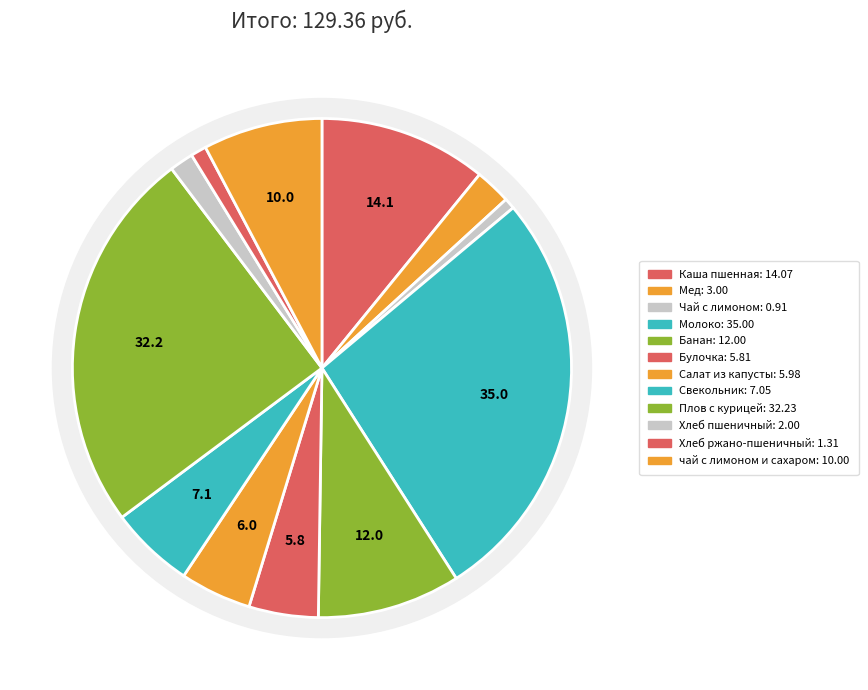

Between Молоко and Банан, which is larger?

Молоко